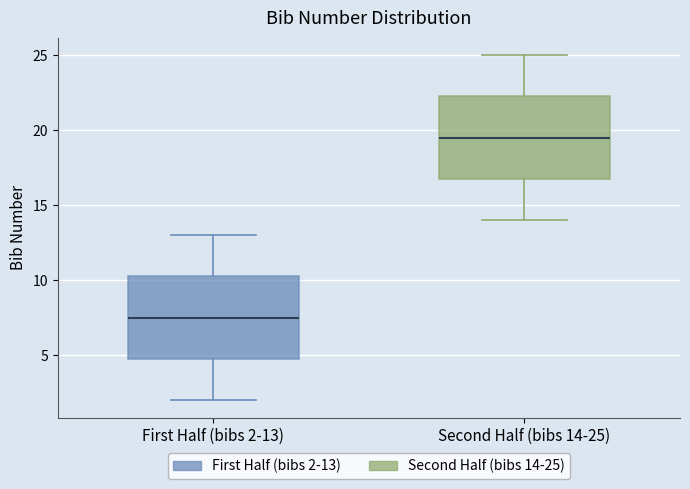

Which box's median line is the lowest?

First Half (bibs 2-13)